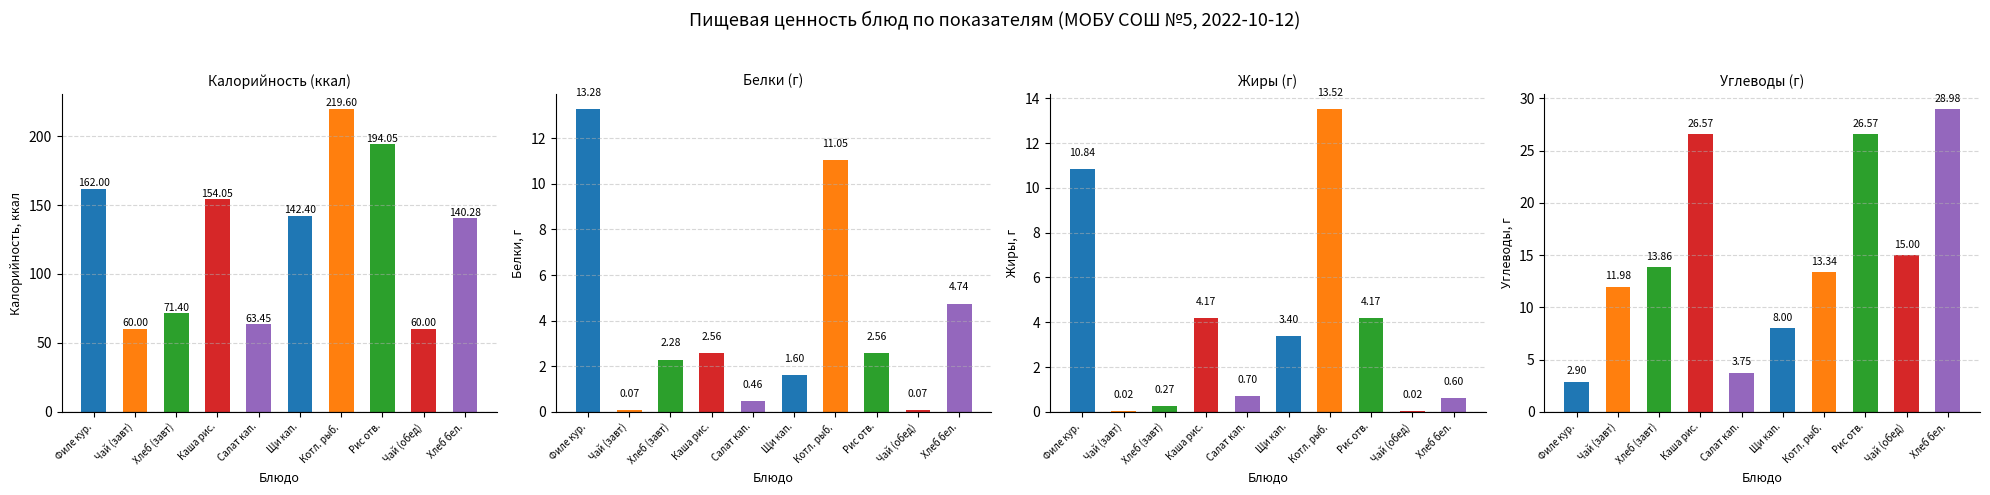

How many groups of bars are there?

10